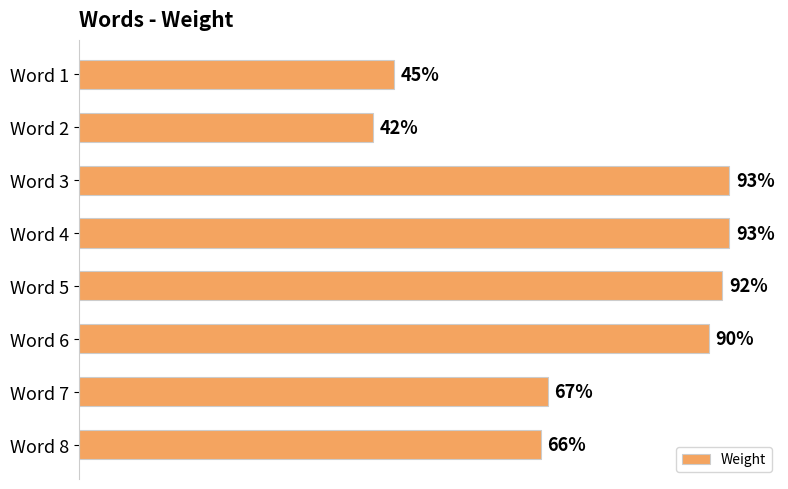

Between Word 2 and Word 5, which is larger?

Word 5